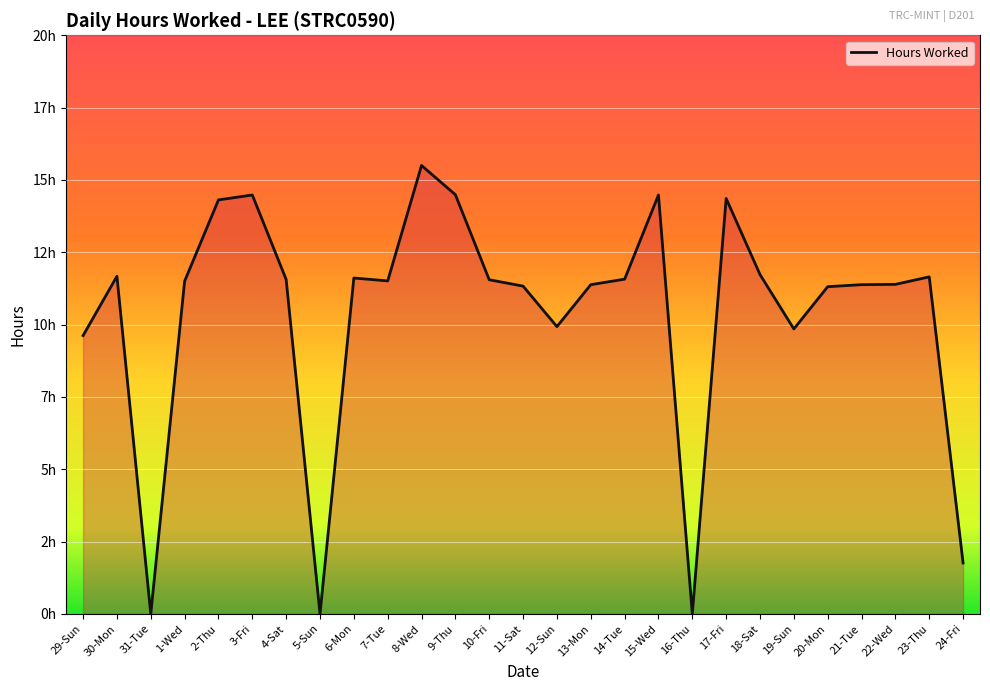

Does the chart display data point markers on the line(s)?

No